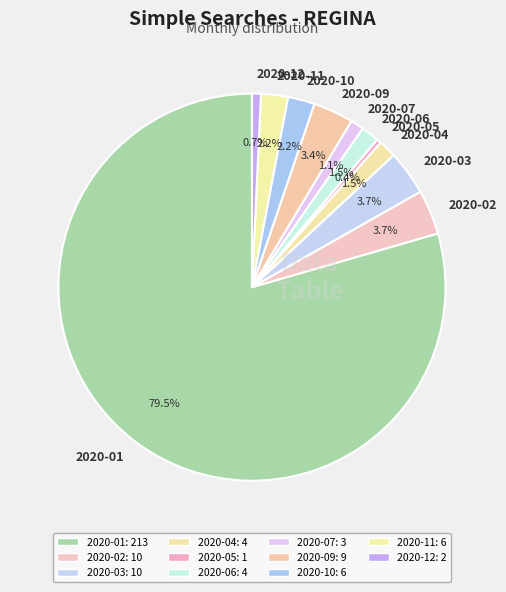

Count the number of slices in the pie.

11